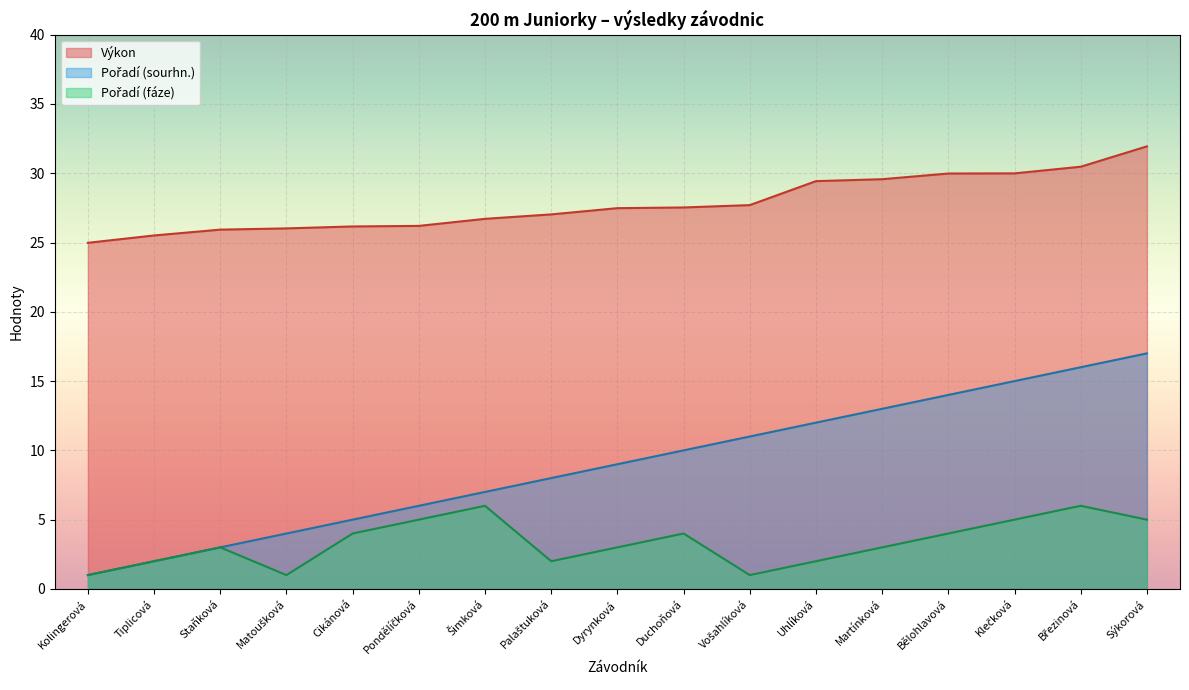

Which category has the lowest value across all series?

Kolingerová